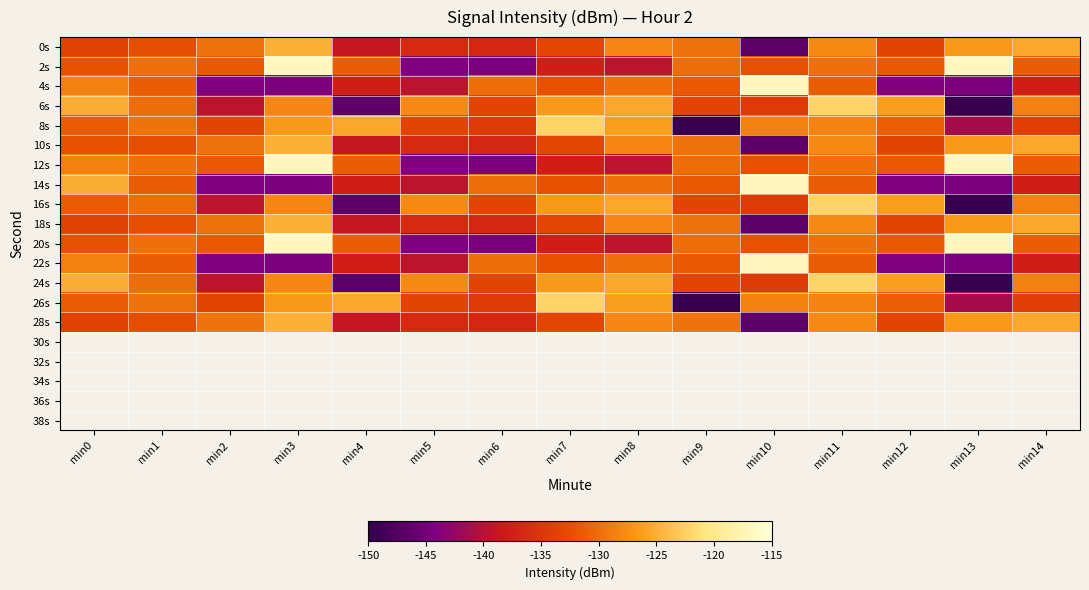

Reading left to right, transcribe all the data shown in this chart.

0s: min0=-133.7	min1=-132.4	min2=-129.6	min3=-124.9	min4=-138.9	min5=-136.4	min6=-136.6	min7=-133.1	min8=-128.1	min9=-129.6	min10=-146.8	min11=-127.8	min12=-133.4	min13=-126.6	min14=-125.5
2s: min0=-132.1	min1=-129.9	min2=-131.5	min3=-116.7	min4=-131.1	min5=-144.0	min6=-144.3	min7=-137.8	min8=-139.5	min9=-129.9	min10=-132.1	min11=-129.9	min12=-131.5	min13=-116.7	min14=-131.1
4s: min0=-128.5	min1=-131.1	min2=-144.0	min3=-144.3	min4=-137.8	min5=-139.5	min6=-129.9	min7=-132.1	min8=-129.9	min9=-131.5	min10=-116.7	min11=-131.1	min12=-144.0	min13=-144.3	min14=-137.8
6s: min0=-125.0	min1=-129.9	min2=-139.5	min3=-128.1	min4=-146.8	min5=-127.8	min6=-133.4	min7=-126.6	min8=-125.5	min9=-133.3	min10=-134.5	min11=-122.2	min12=-126.3	min13=-149.6	min14=-128.5
8s: min0=-131.4	min1=-129.6	min2=-133.4	min3=-126.6	min4=-125.5	min5=-133.3	min6=-134.5	min7=-122.2	min8=-126.3	min9=-149.6	min10=-128.5	min11=-128.3	min12=-131.1	min13=-141.2	min14=-134.0
10s: min0=-132.1	min1=-132.4	min2=-129.6	min3=-124.9	min4=-138.9	min5=-136.4	min6=-136.6	min7=-133.1	min8=-128.1	min9=-129.6	min10=-146.8	min11=-127.8	min12=-133.4	min13=-126.6	min14=-125.5
12s: min0=-128.5	min1=-129.9	min2=-131.5	min3=-116.7	min4=-131.1	min5=-144.0	min6=-144.3	min7=-137.8	min8=-139.5	min9=-129.9	min10=-132.1	min11=-129.9	min12=-131.5	min13=-116.7	min14=-131.1
14s: min0=-125.0	min1=-131.1	min2=-144.0	min3=-144.3	min4=-137.8	min5=-139.5	min6=-129.9	min7=-132.1	min8=-129.9	min9=-131.5	min10=-116.7	min11=-131.1	min12=-144.0	min13=-144.3	min14=-137.8
16s: min0=-131.4	min1=-129.9	min2=-139.5	min3=-128.1	min4=-146.8	min5=-127.8	min6=-133.4	min7=-126.6	min8=-125.5	min9=-133.3	min10=-134.5	min11=-122.2	min12=-126.3	min13=-149.6	min14=-128.5
18s: min0=-133.7	min1=-132.4	min2=-129.6	min3=-124.9	min4=-138.9	min5=-136.4	min6=-136.6	min7=-133.1	min8=-128.1	min9=-129.6	min10=-146.8	min11=-127.8	min12=-133.4	min13=-126.6	min14=-125.5
20s: min0=-132.1	min1=-129.9	min2=-131.5	min3=-116.7	min4=-131.1	min5=-144.0	min6=-144.3	min7=-137.8	min8=-139.5	min9=-129.9	min10=-132.1	min11=-129.9	min12=-131.5	min13=-116.7	min14=-131.1
22s: min0=-128.5	min1=-131.1	min2=-144.0	min3=-144.3	min4=-137.8	min5=-139.5	min6=-129.9	min7=-132.1	min8=-129.9	min9=-131.5	min10=-116.7	min11=-131.1	min12=-144.0	min13=-144.3	min14=-137.8
24s: min0=-125.0	min1=-129.9	min2=-139.5	min3=-128.1	min4=-146.8	min5=-127.8	min6=-133.4	min7=-126.6	min8=-125.5	min9=-133.3	min10=-134.5	min11=-122.2	min12=-126.3	min13=-149.6	min14=-128.5
26s: min0=-131.4	min1=-129.6	min2=-133.4	min3=-126.6	min4=-125.5	min5=-133.3	min6=-134.5	min7=-122.2	min8=-126.3	min9=-149.6	min10=-128.5	min11=-128.3	min12=-131.1	min13=-141.2	min14=-134.0
28s: min0=-133.7	min1=-132.4	min2=-129.6	min3=-124.9	min4=-138.9	min5=-136.4	min6=-136.6	min7=-133.1	min8=-128.1	min9=-129.6	min10=-146.8	min11=-127.8	min12=-133.4	min13=-126.6	min14=-125.5